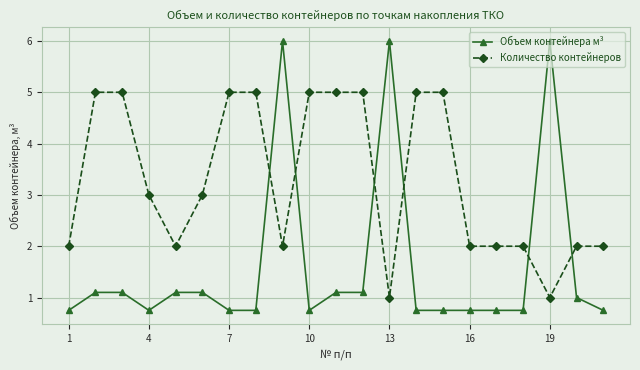

Reading left to right, what are all the values shown in this chart?

Объем контейнера м³: 0.8	1.1	1.1	0.8	1.1	1.1	0.8	0.8	6.0	0.8	1.1	1.1	6.0	0.8	0.8	0.8	0.8	0.8	6.0	1.0	0.8
Количество контейнеров: 2.0	5.0	5.0	3.0	2.0	3.0	5.0	5.0	2.0	5.0	5.0	5.0	1.0	5.0	5.0	2.0	2.0	2.0	1.0	2.0	2.0